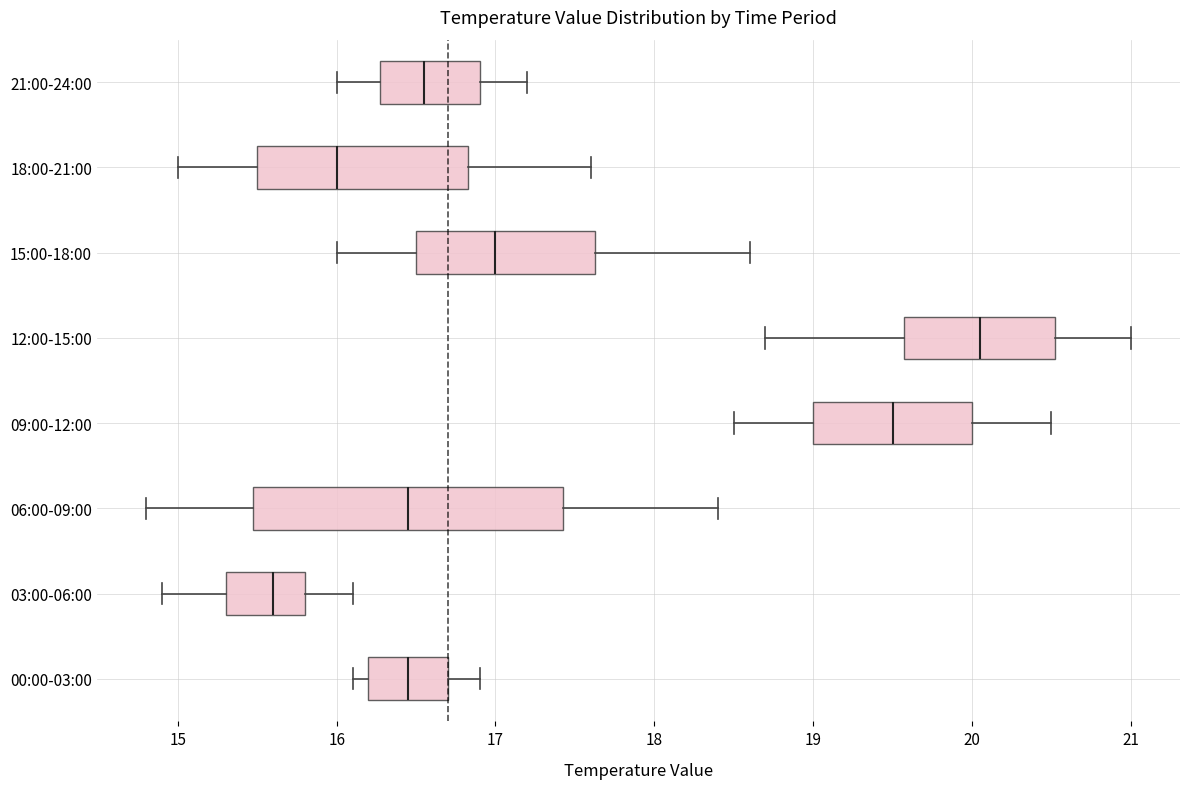

Reading bottom to top, transcribe this box plot: for each box, give where its median line is, the range the box spans, and where its two whiskers end, as read against the x-axis. The values are not printed on the chart, so give them approximately, as read against the axis.

00:00-03:00: median 16.5, box 16.2 to 16.7, whiskers 16.1 to 16.9
03:00-06:00: median 15.6, box 15.3 to 15.8, whiskers 14.9 to 16.1
06:00-09:00: median 16.5, box 15.5 to 17.4, whiskers 14.8 to 18.4
09:00-12:00: median 19.5, box 19.0 to 20.0, whiskers 18.5 to 20.5
12:00-15:00: median 20.1, box 19.6 to 20.5, whiskers 18.7 to 21.0
15:00-18:00: median 17.0, box 16.5 to 17.6, whiskers 16.0 to 18.6
18:00-21:00: median 16.0, box 15.5 to 16.8, whiskers 15.0 to 17.6
21:00-24:00: median 16.6, box 16.3 to 16.9, whiskers 16.0 to 17.2